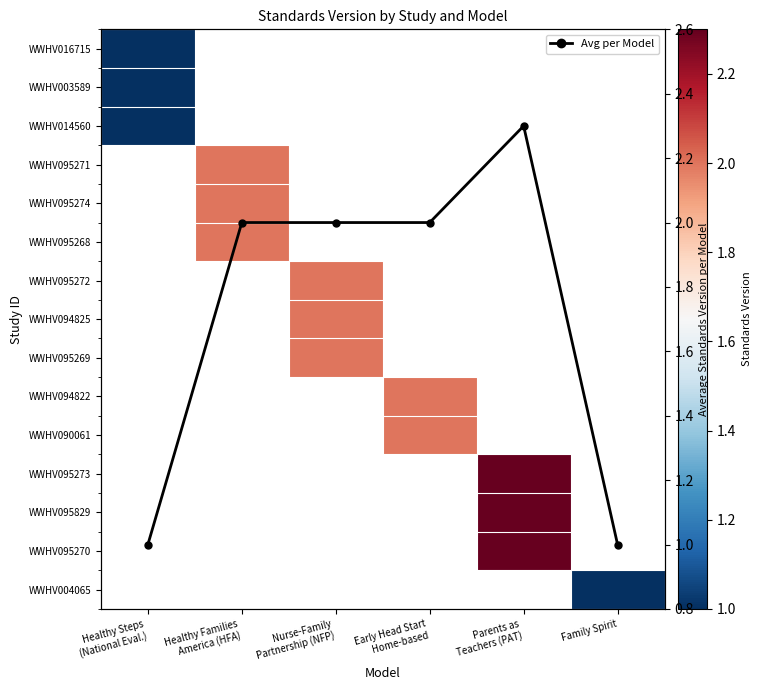

Is it true that Avg Standards Version equals 1.0 at Family Spirit?

True